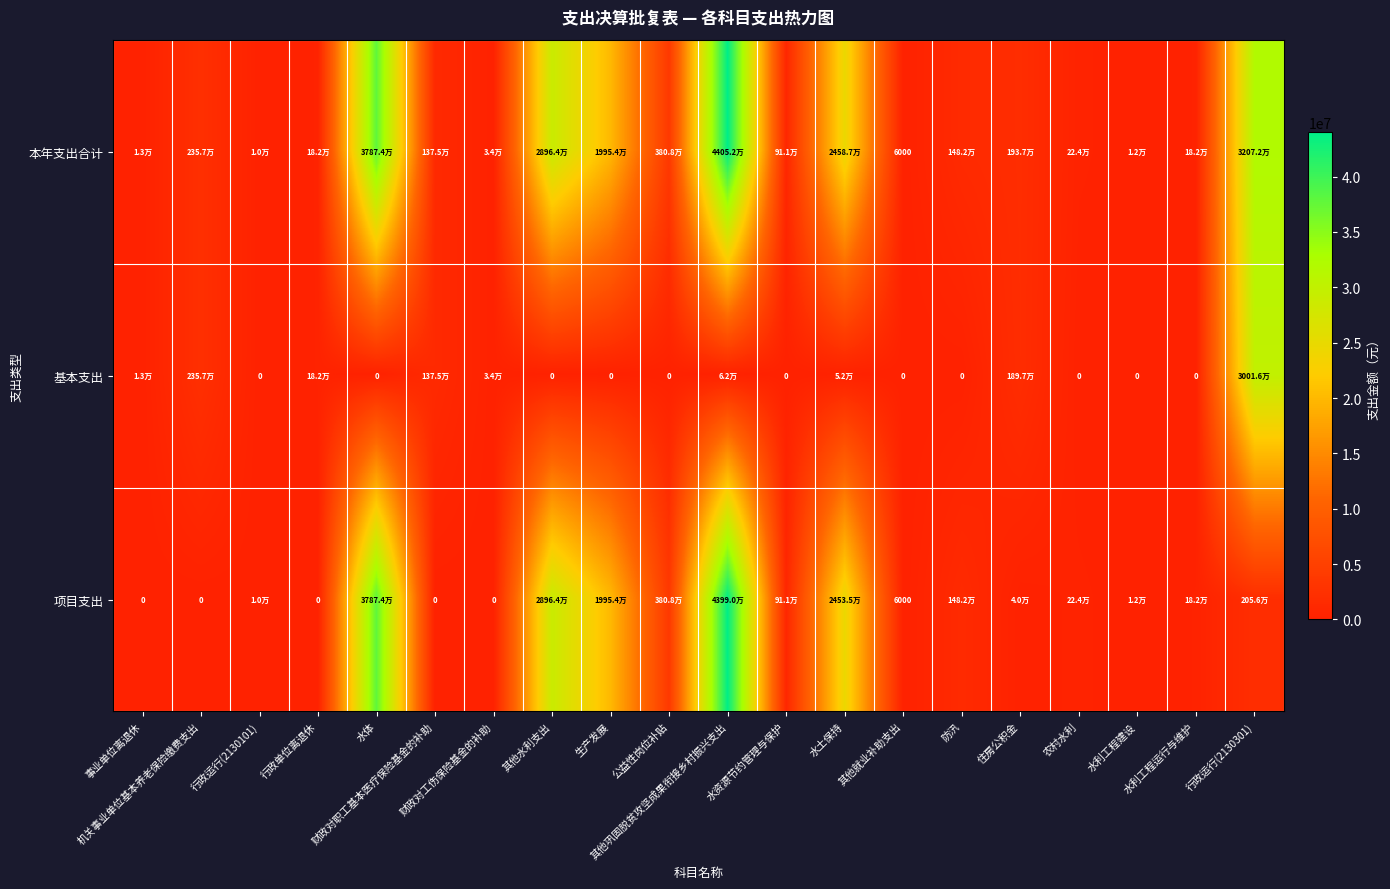

List the series in order of their peak value, lowest first.

基本支出, 项目支出, 本年支出合计